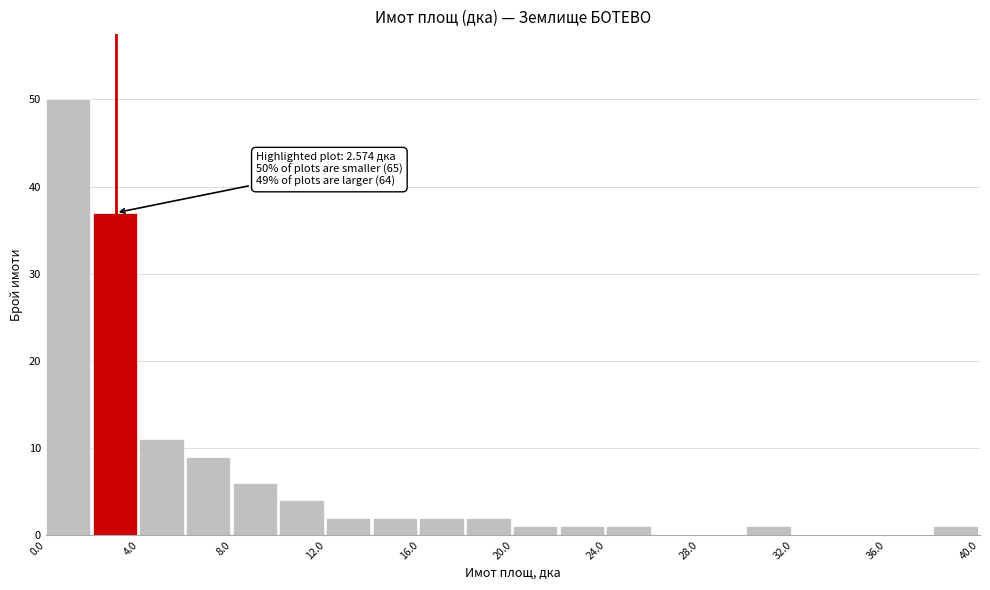

Over which range of the x-axis is the bar tallest?

0 to 2